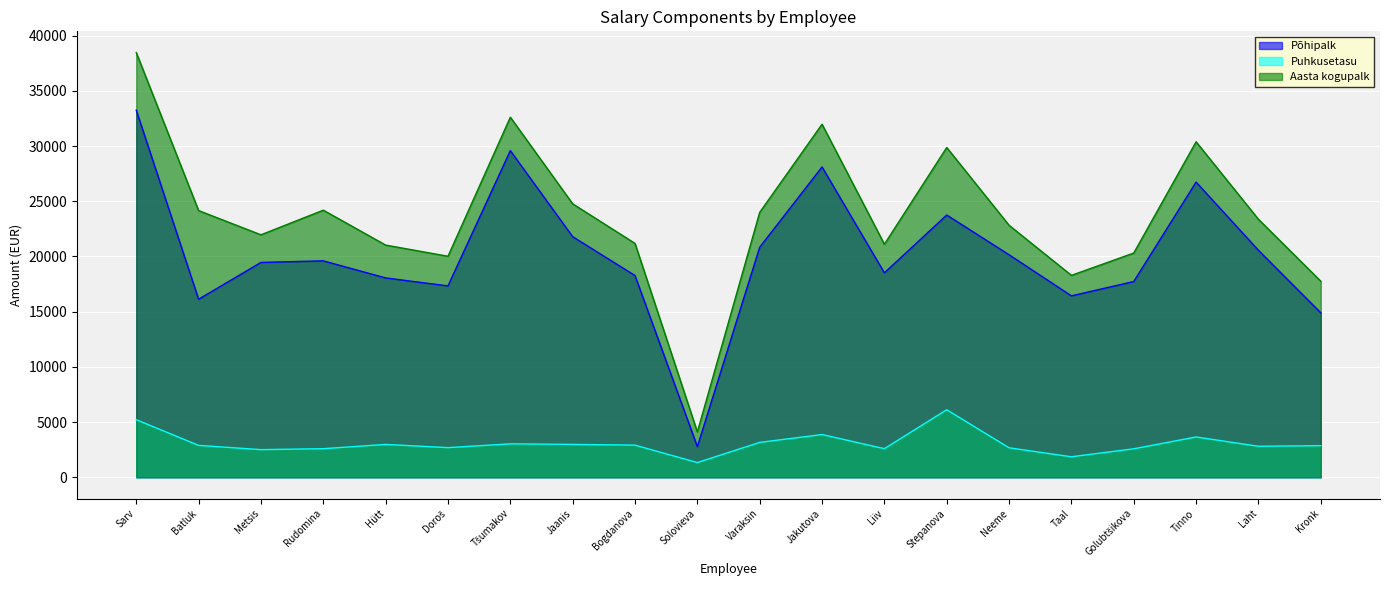

What are all the series names shown in the legend?

Põhipalk, Puhkusetasu, Aasta kogupalk